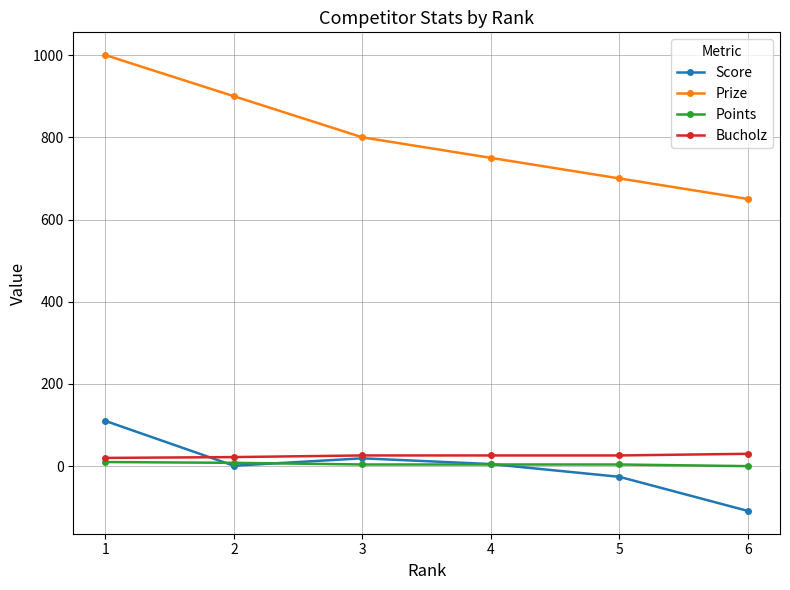

How many lines are shown in the chart?

4